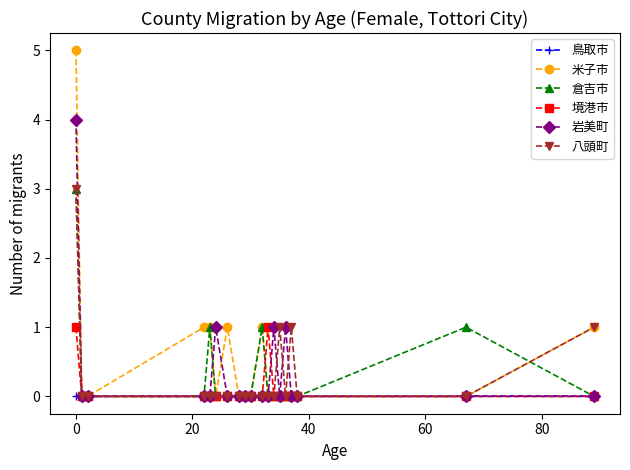

Does the chart display data point markers on the line(s)?

Yes